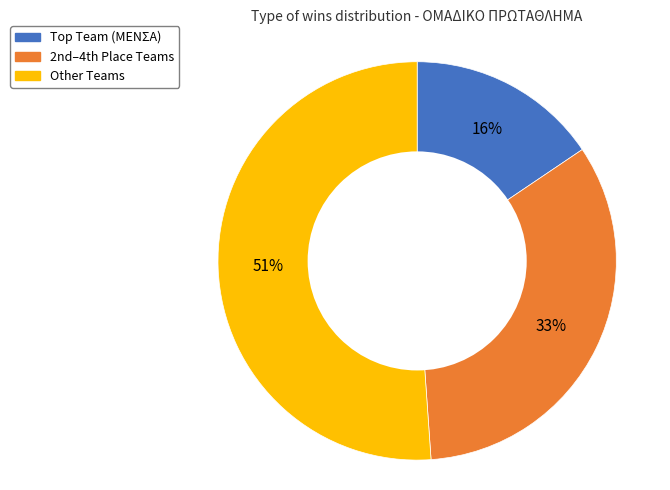

Does any single category account for the majority?

Yes